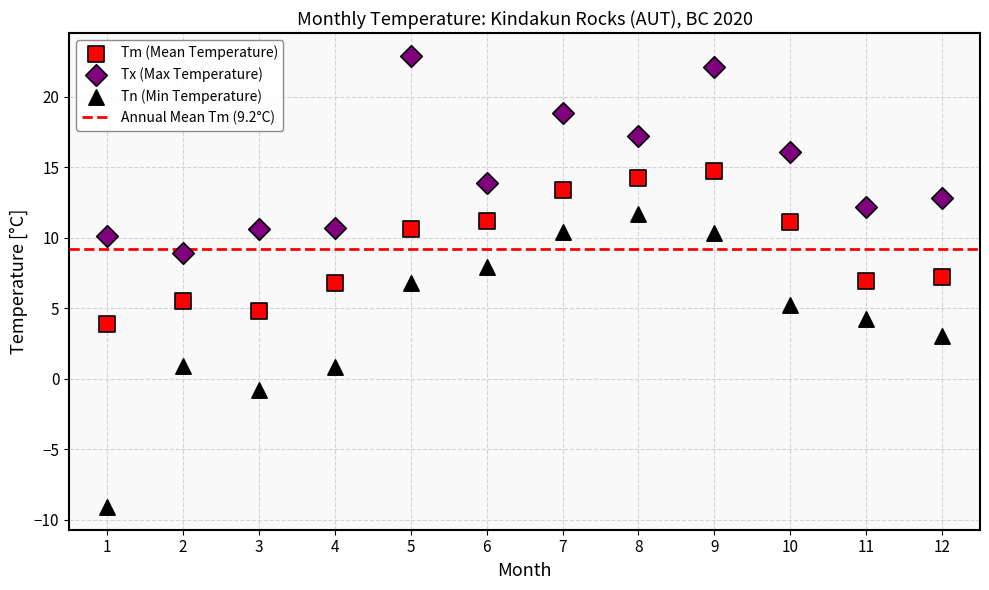

Which series has the widest spread of Y values?

Tn (Min Temperature)